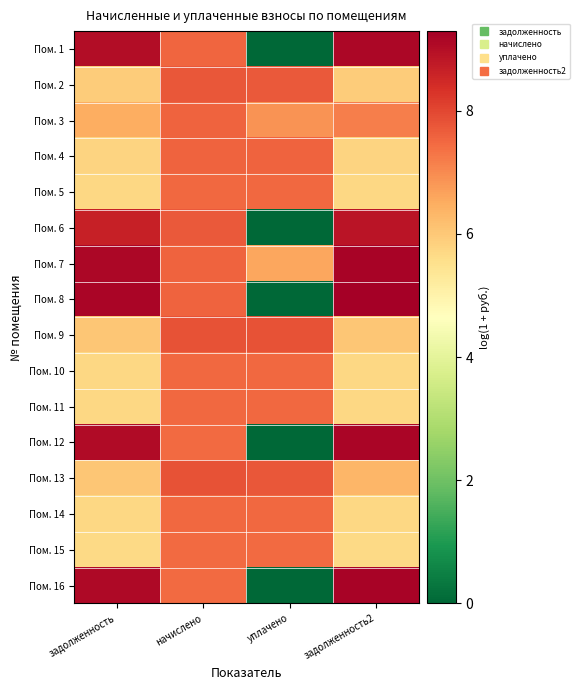

Reading left to right, transcribe all the data shown in this chart.

Пом. 1: задолженность=9.0	начислено=7.5	уплачено=0.0	задолженность2=9.1
Пом. 2: задолженность=5.9	начислено=7.7	уплачено=7.7	задолженность2=5.9
Пом. 3: задолженность=6.5	начислено=7.6	уплачено=6.9	задолженность2=7.2
Пом. 4: задолженность=5.8	начислено=7.6	уплачено=7.6	задолженность2=5.8
Пом. 5: задолженность=5.7	начислено=7.5	уплачено=7.5	задолженность2=5.7
Пом. 6: задолженность=8.7	начислено=7.7	уплачено=0.0	задолженность2=8.9
Пом. 7: задолженность=9.1	начислено=7.6	уплачено=6.6	задолженность2=9.2
Пом. 8: задолженность=9.2	начислено=7.6	уплачено=0.0	задолженность2=9.3
Пом. 9: задолженность=6.1	начислено=7.8	уплачено=7.8	задолженность2=6.1
Пом. 10: задолженность=5.7	начислено=7.5	уплачено=7.5	задолженность2=5.7
Пом. 11: задолженность=5.7	начислено=7.5	уплачено=7.5	задолженность2=5.7
Пом. 12: задолженность=9.1	начислено=7.5	уплачено=0.0	задолженность2=9.2
Пом. 13: задолженность=6.0	начислено=7.8	уплачено=7.8	задолженность2=6.3
Пом. 14: задолженность=5.7	начислено=7.5	уплачено=7.5	задолженность2=5.7
Пом. 15: задолженность=5.7	начислено=7.5	уплачено=7.5	задолженность2=5.7
Пом. 16: задолженность=9.1	начислено=7.5	уплачено=0.0	задолженность2=9.2